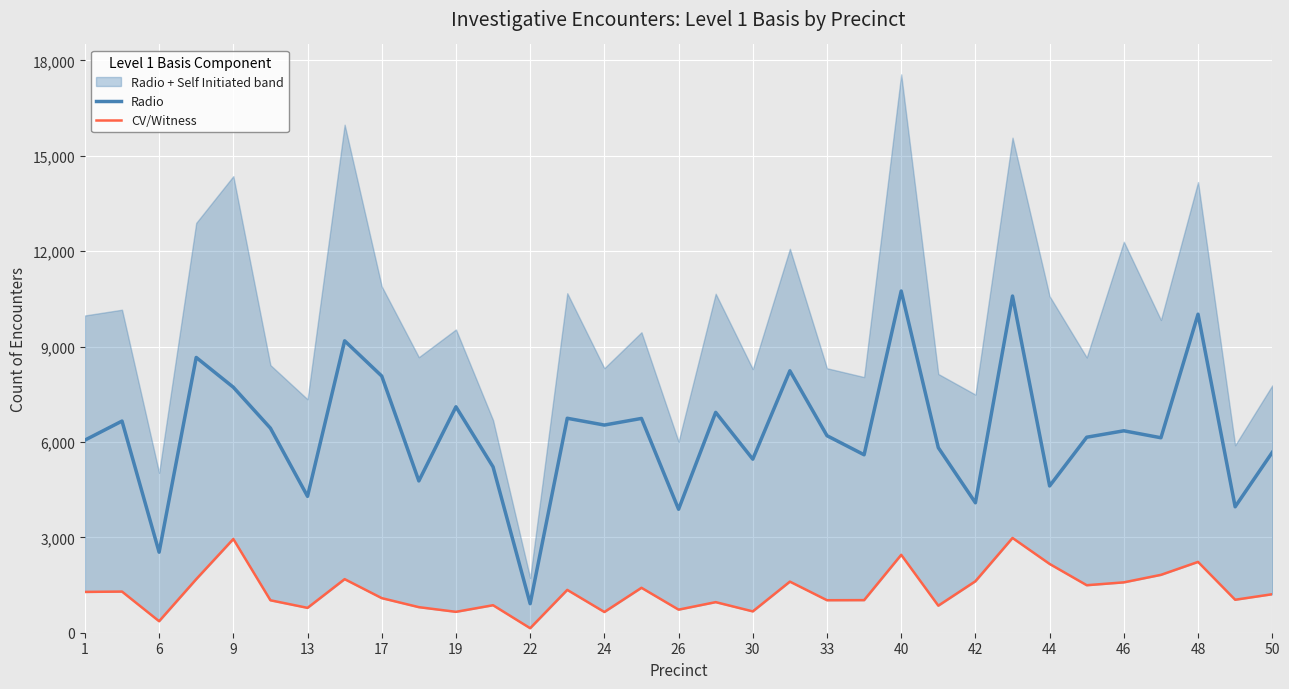

True or false: CV/Witness has more than 0 interior local peaks.

True